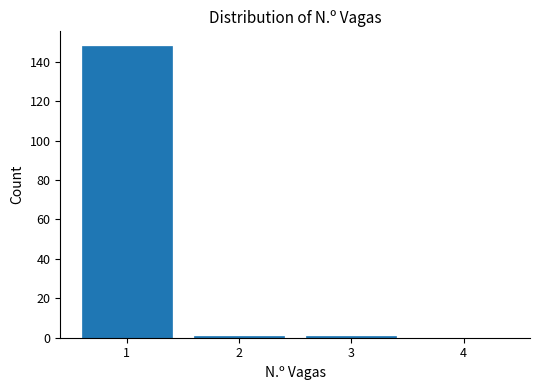

Over which range of the x-axis is the bar tallest?

0.5 to 1.5